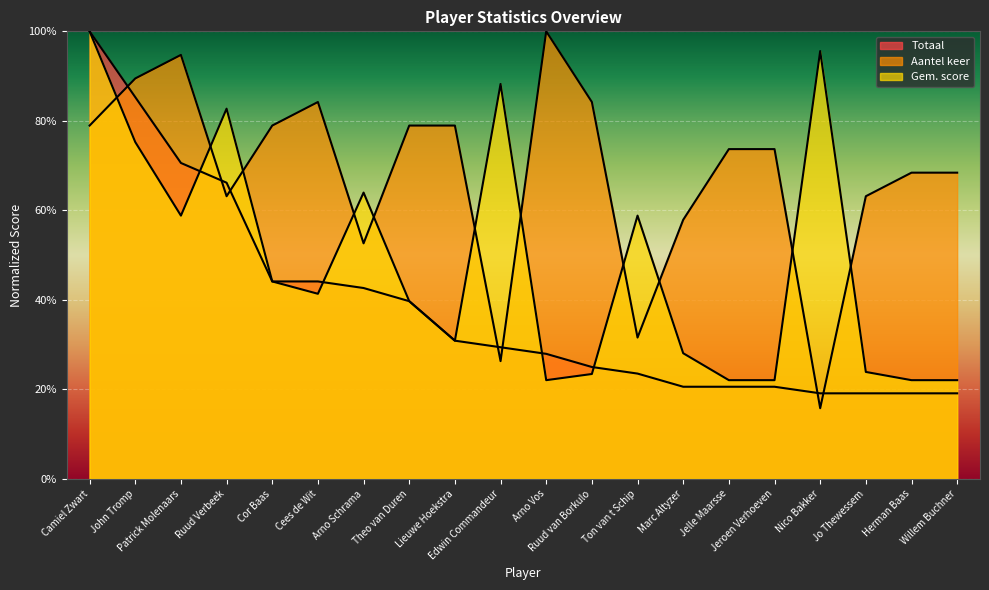

Rank the series by their maximum value, from highest to lowest.

Totaal, Aantel keer, Gem. score